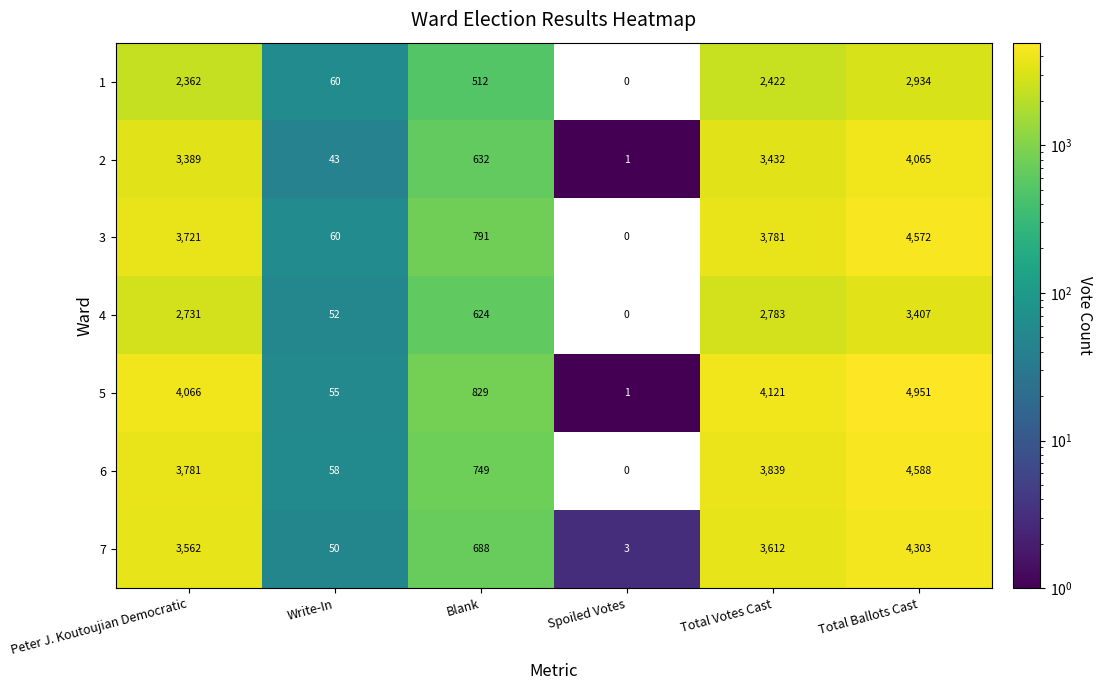

True or false: 5 has a value of 7220 at Total Ballots Cast.

False